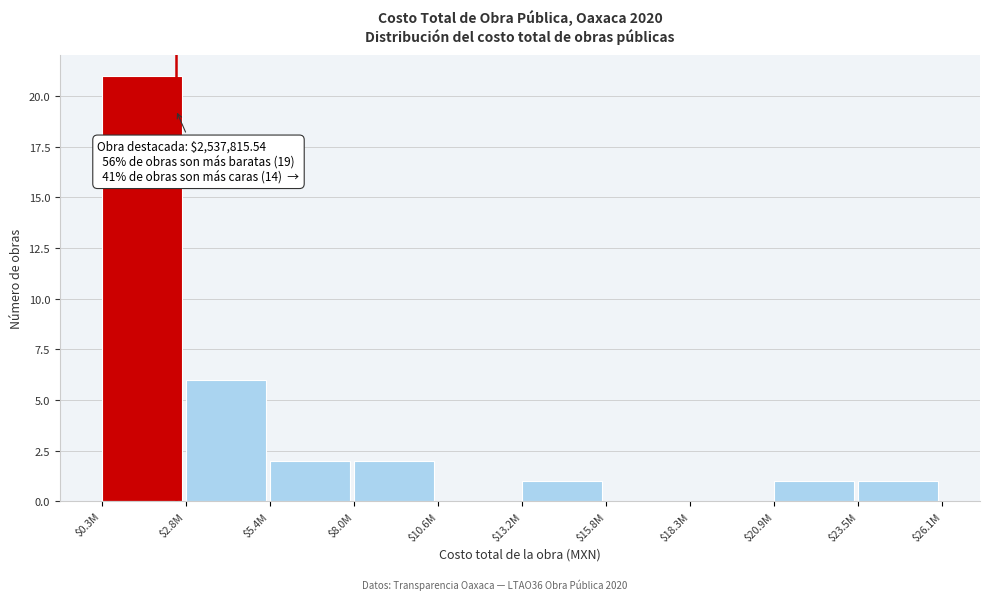

At which label is the value closest to 10?

$2.8M